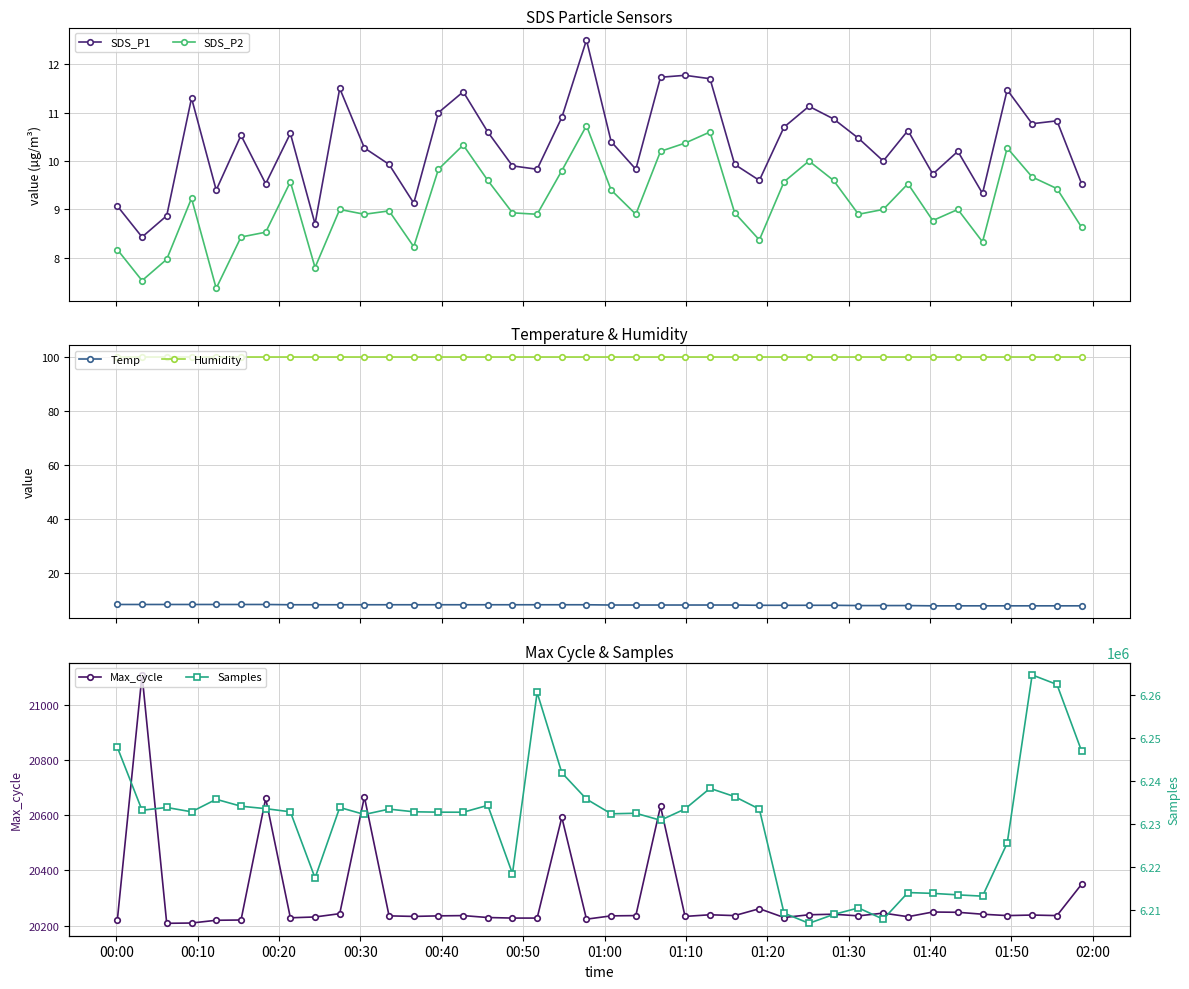

True or false: SDS_P1 and SDS_P2 cross at least once.

False